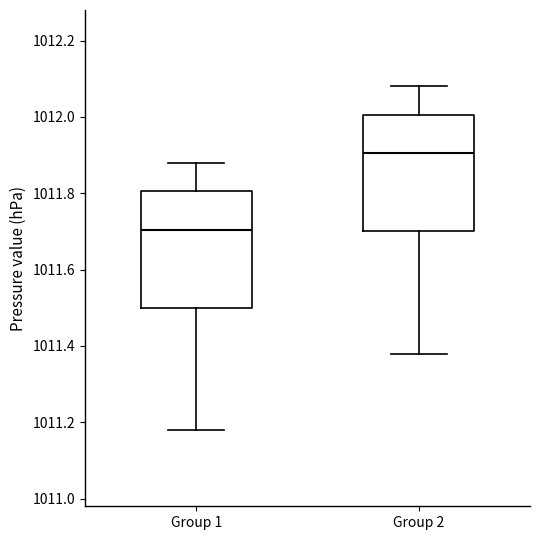

Reading left to right, transcribe this box plot: for each box, give where its median line is, the range the box spans, and where its two whiskers end, as read against the y-axis. The values are not printed on the chart, so give them approximately, as read against the axis.

Group 1: median 1011.70, box 1011.50 to 1011.80, whiskers 1011.18 to 1011.88
Group 2: median 1011.90, box 1011.70 to 1012.00, whiskers 1011.38 to 1012.08